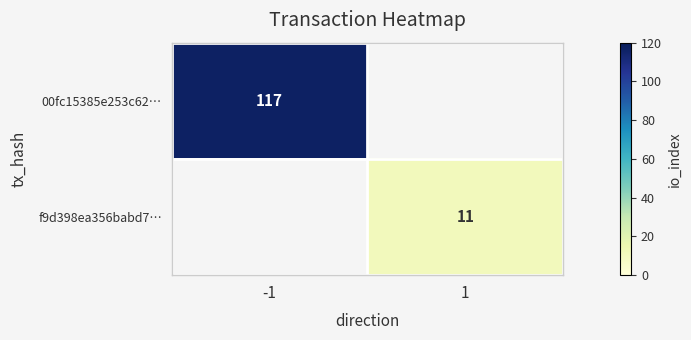

Is the value of f9d398ea356babd7… at 1 greater than the value of 00fc15385e253c62… at -1?

No